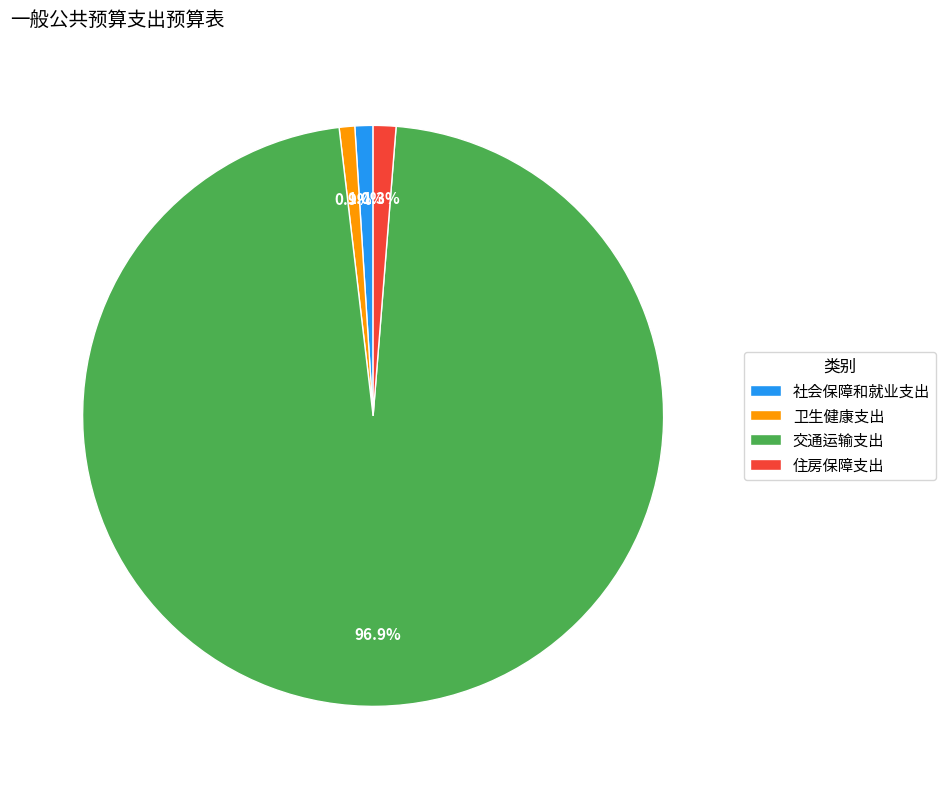

Is there a majority slice in this chart?

Yes